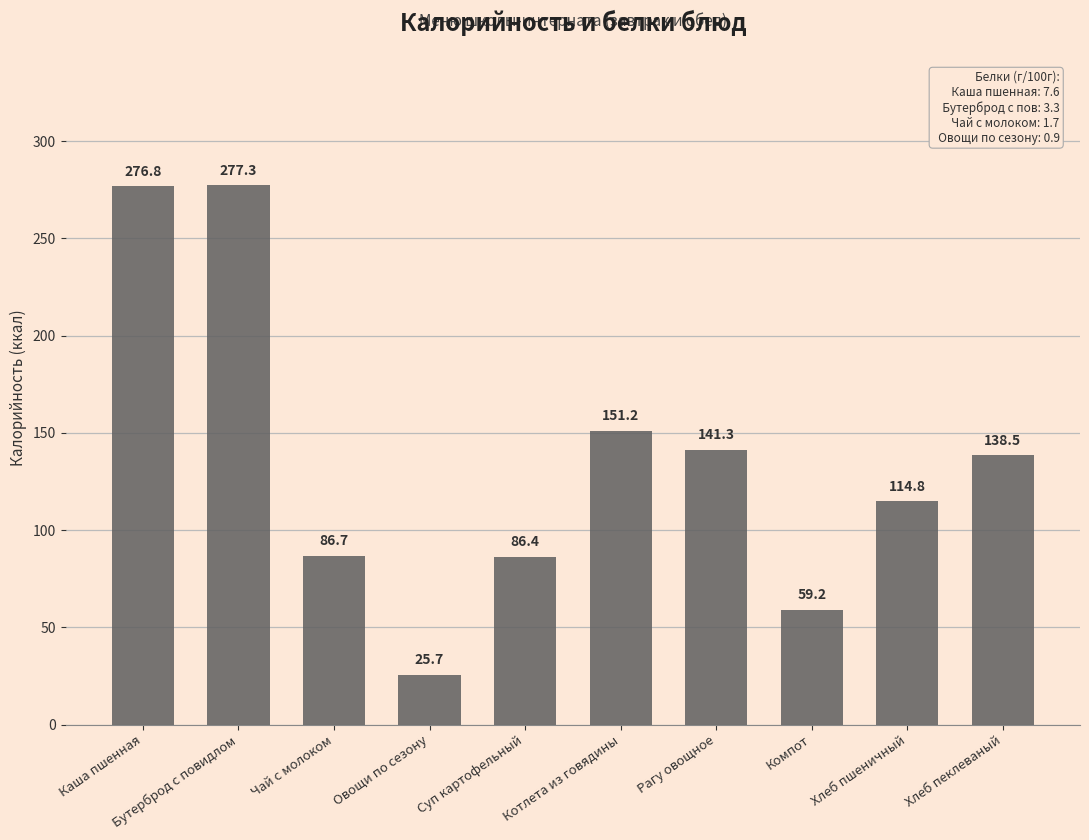

What is the difference between the second highest and second lowest values?

217.6